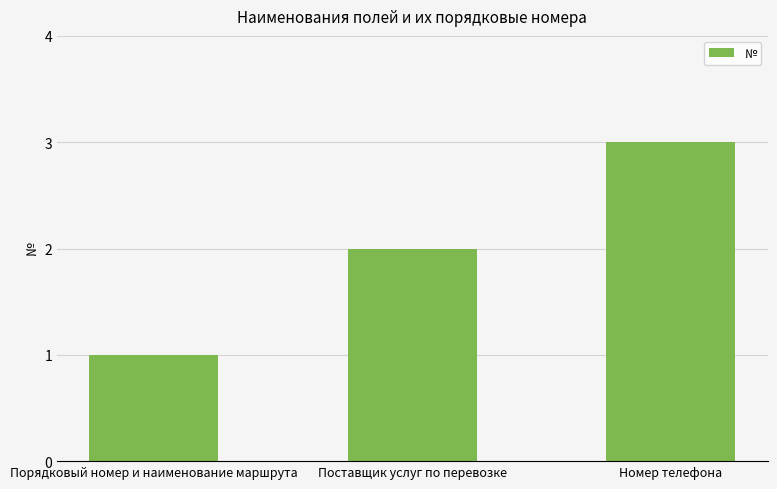

Approximately how many times larger is the value at Номер телефона compared to Порядковый номер и наименование маршрута?

3.0